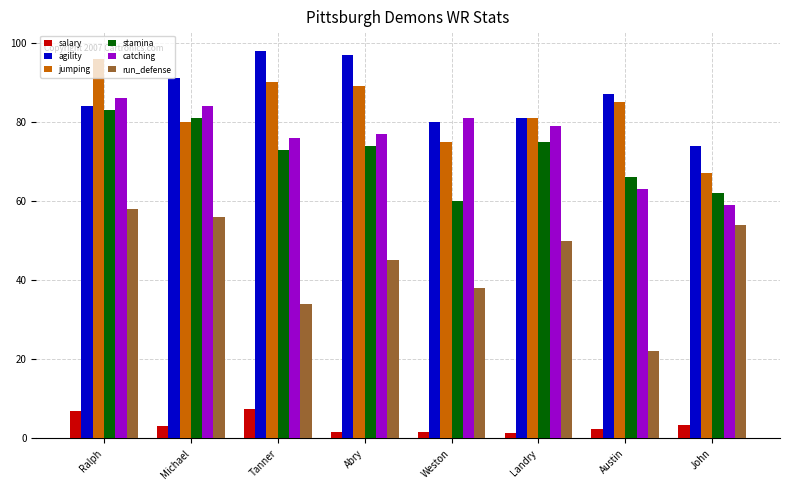

At which category is the sum across all series the highest?

Ralph